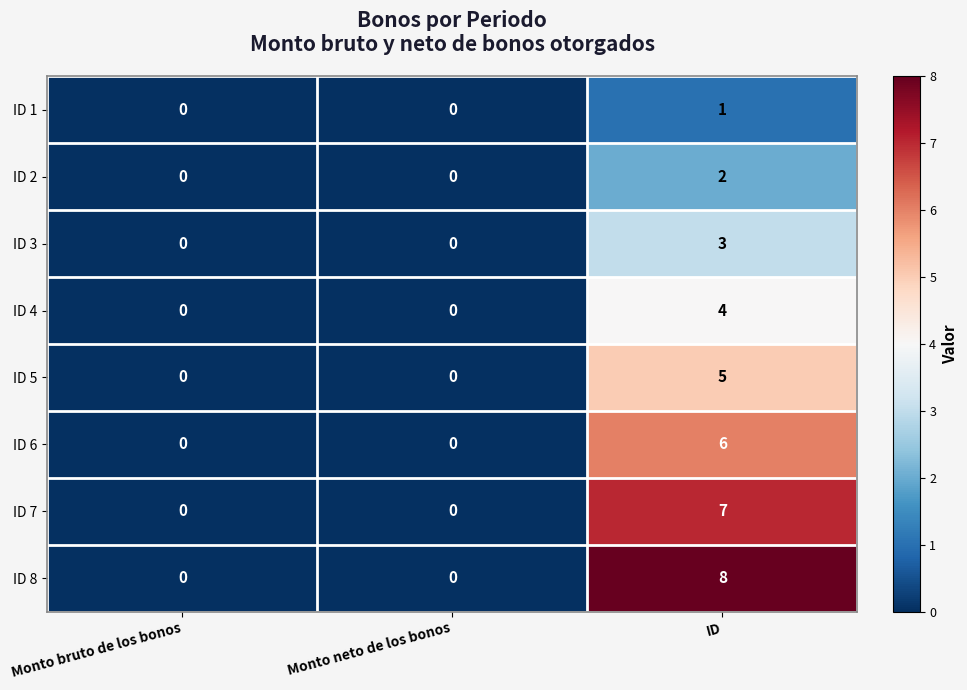

At which category is the sum across all series the highest?

ID